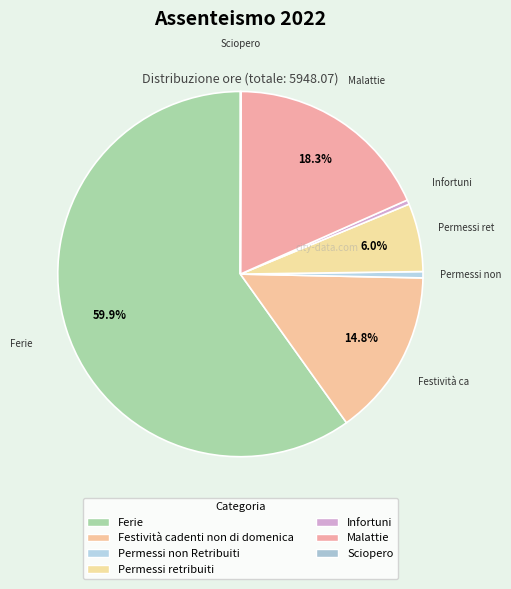

Which category has the biggest portion of the pie?

Ferie